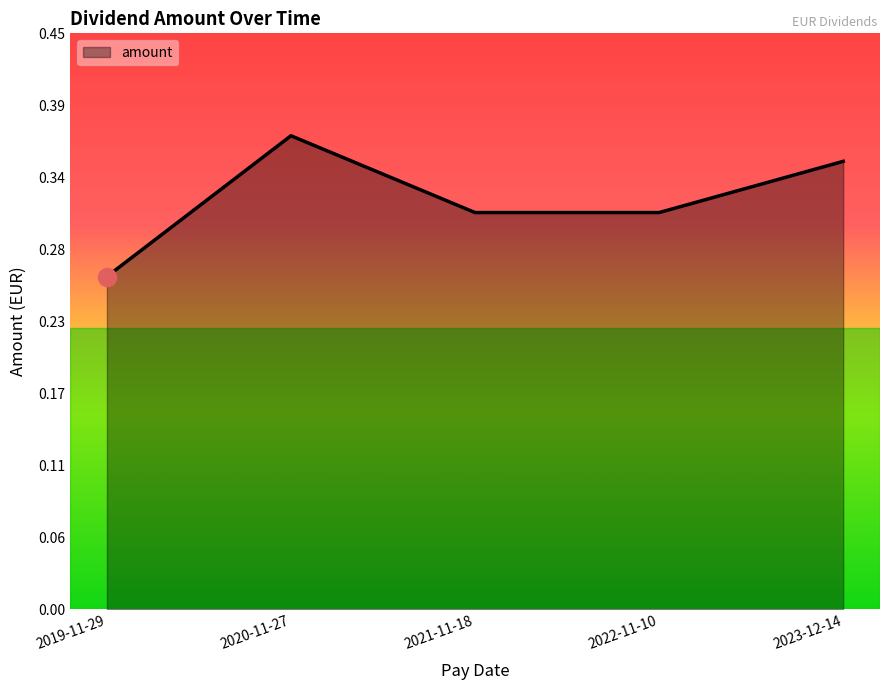

Reading left to right, what are all the values shown in this chart?

0.3	0.4	0.3	0.3	0.3